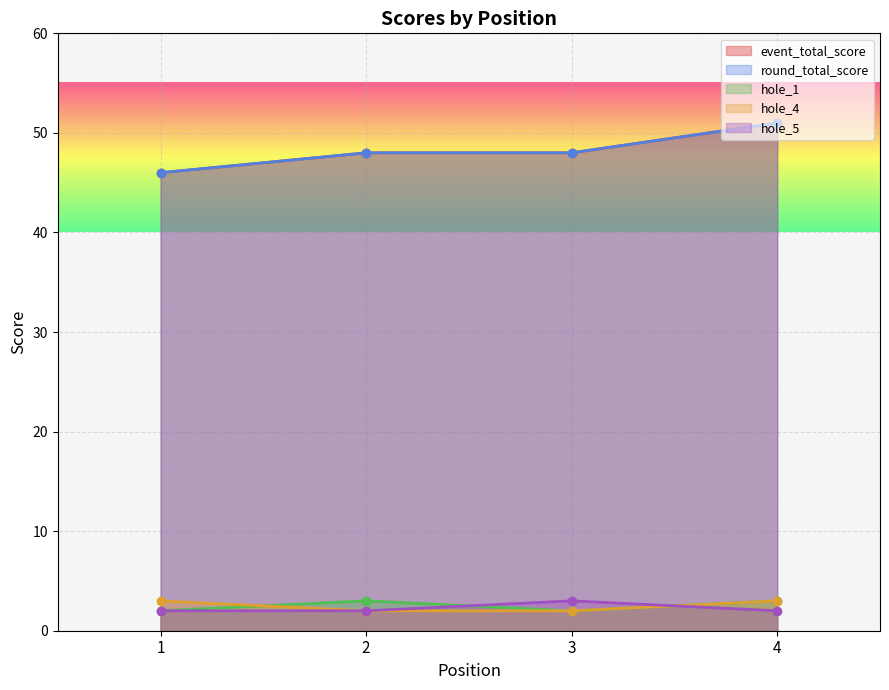

Read the round_total_score value at 3.

48